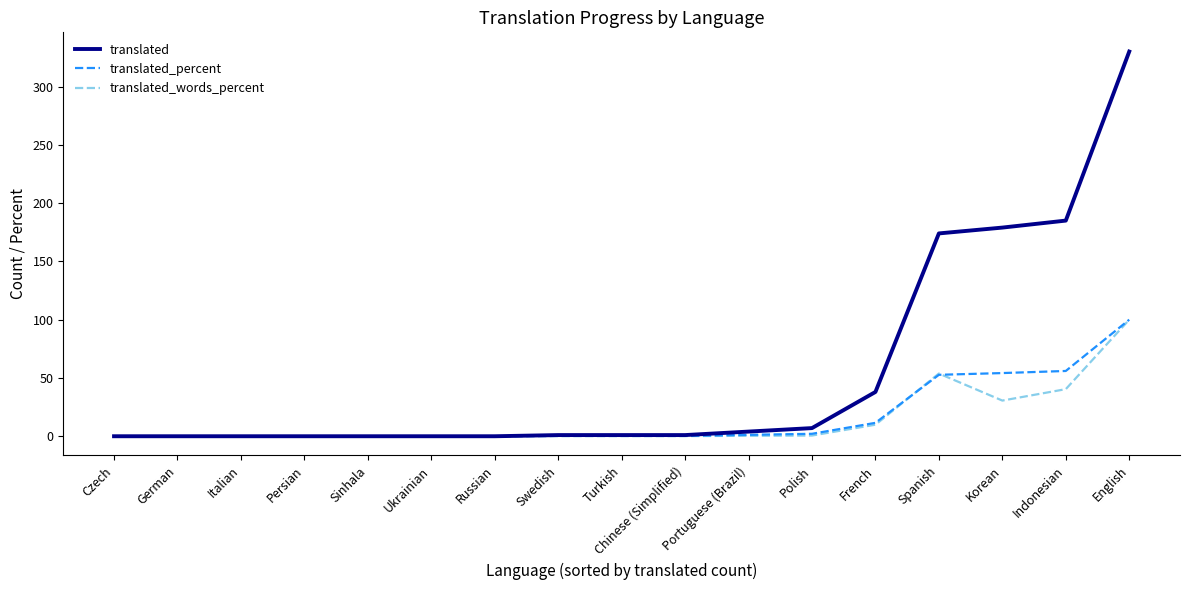

True or false: translated has a value of 209.8 at German.

False